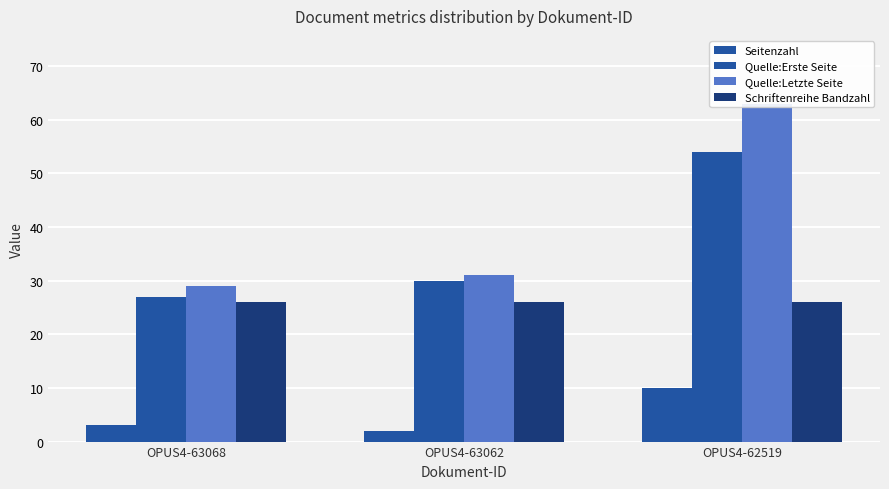

What are all the series names shown in the legend?

Seitenzahl, Quelle:Erste Seite, Quelle:Letzte Seite, Schriftenreihe Bandzahl